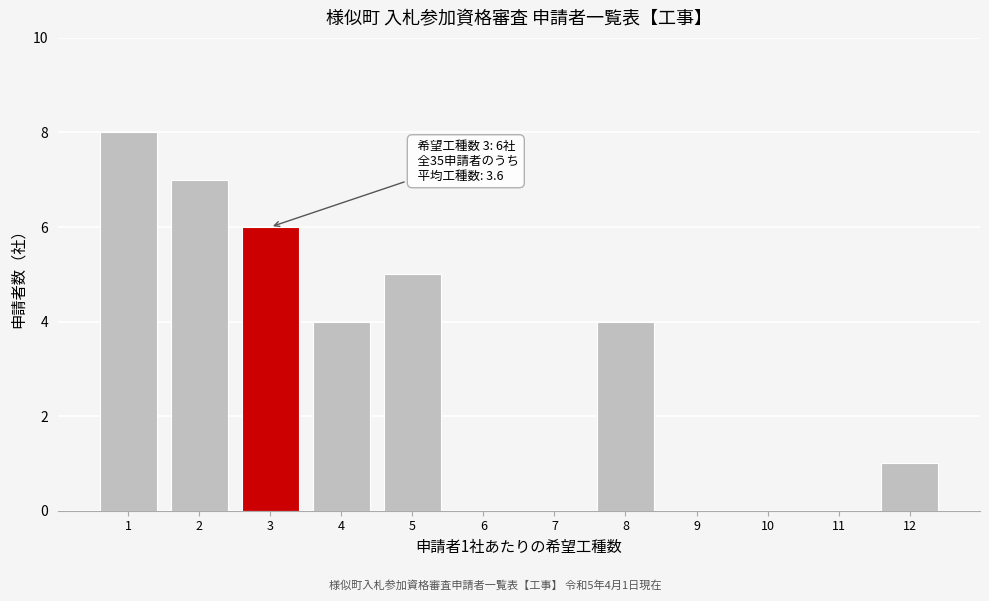

Reading right to left, list all the values displayed in this chart.

12=1	11=0	10=0	9=0	8=4	7=0	6=0	5=5	4=4	3=6	2=7	1=8